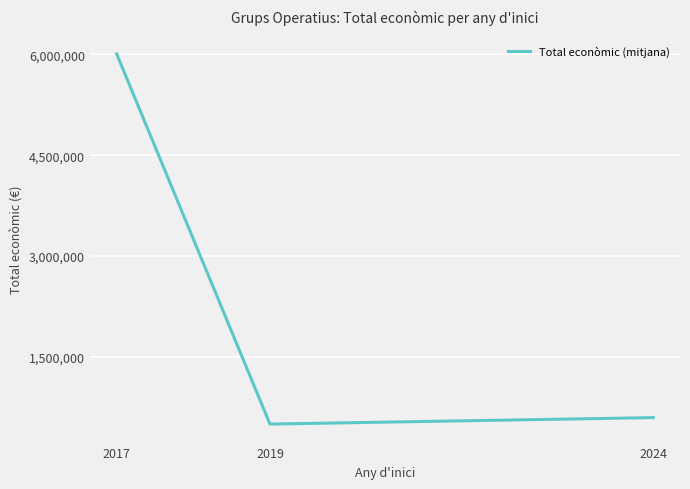

List the labels in order of value, smallest first.

2019, 2024, 2017